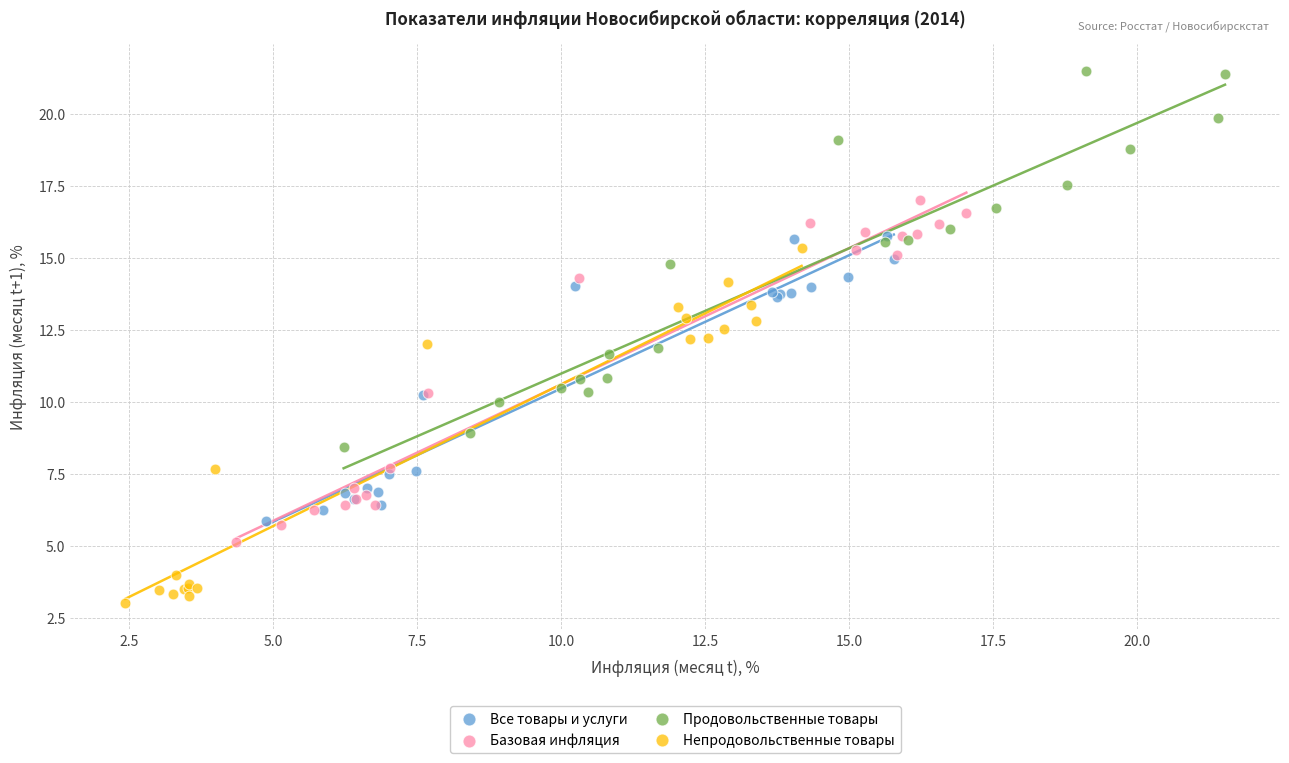

What are all the series names shown in the legend?

Все товары и услуги, Базовая инфляция, Продовольственные товары, Непродовольственные товары